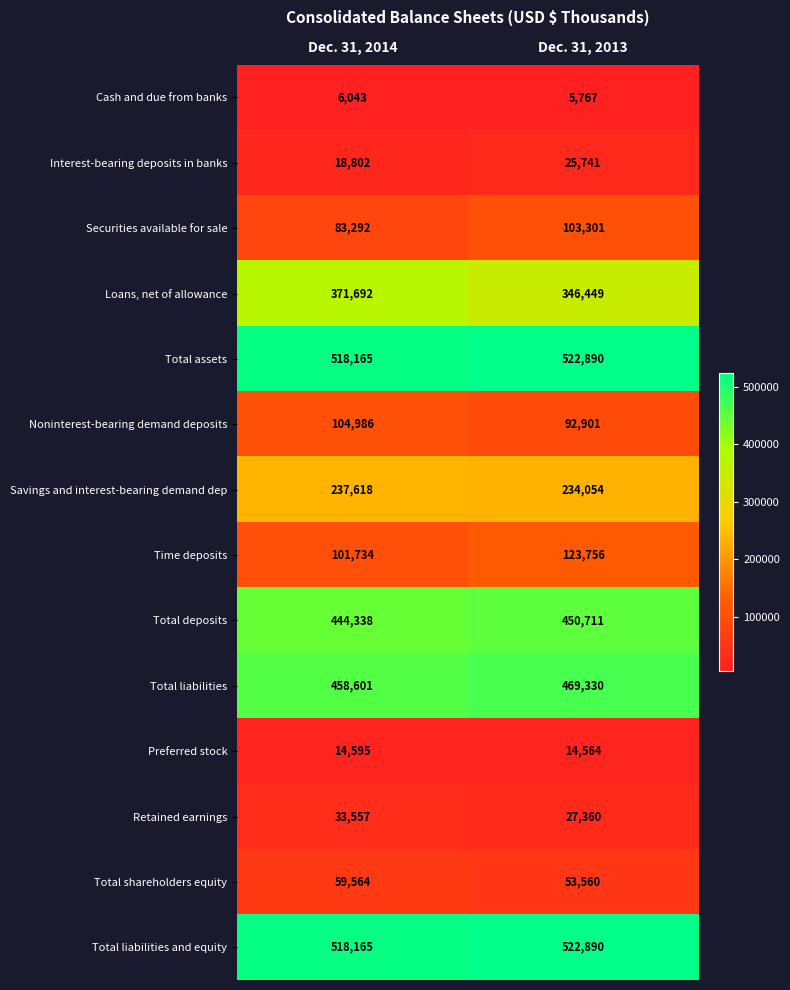

Which series changed the most between Dec. 31, 2014 and Dec. 31, 2013?

Loans, net of allowance